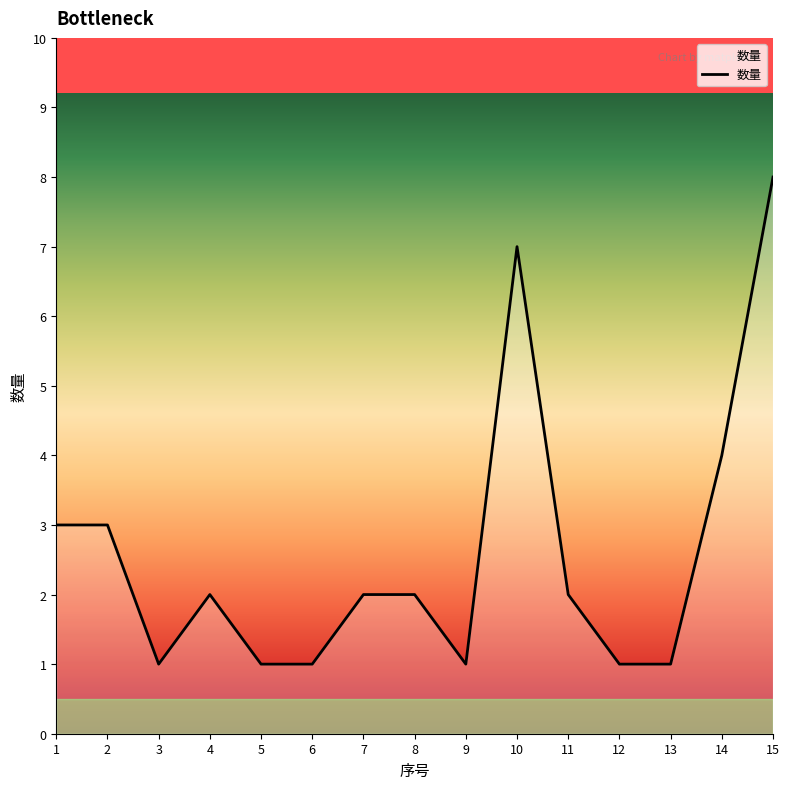

Reading left to right, extract all data points from this chart.

1=3	2=3	3=1	4=2	5=1	6=1	7=2	8=2	9=1	10=7	11=2	12=1	13=1	14=4	15=8